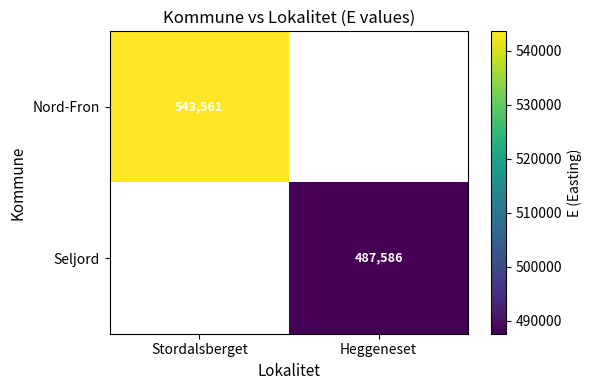

Is it true that Seljord equals 130719 at Heggeneset?

False